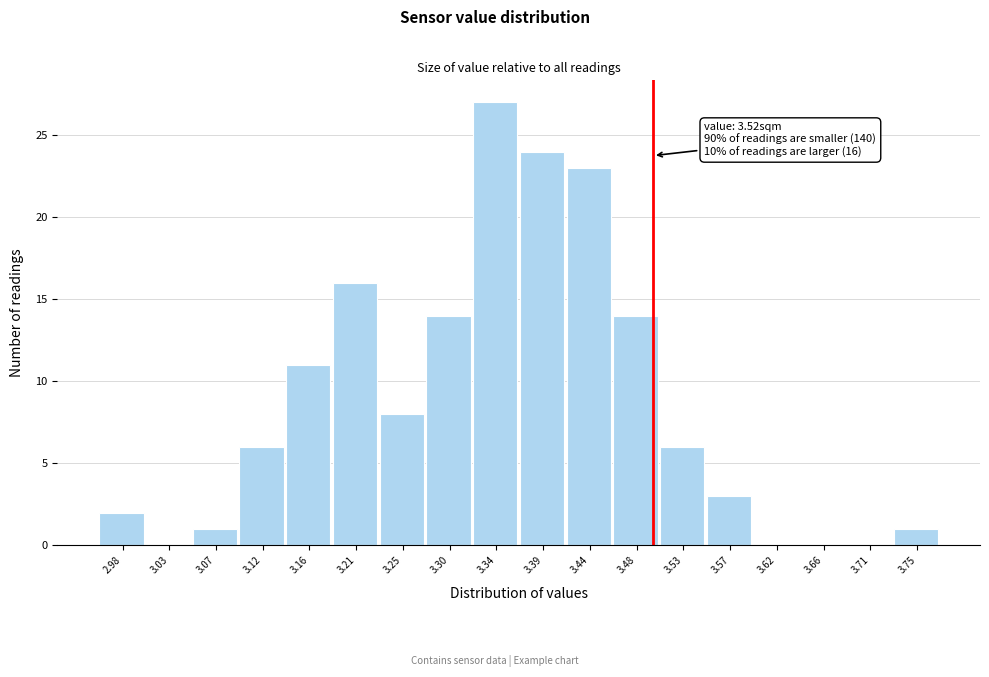

Reading left to right, extract all data points from this chart.

2.98=2	3.03=0	3.07=1	3.12=6	3.16=11	3.21=16	3.25=8	3.30=14	3.34=27	3.39=24	3.44=23	3.48=14	3.53=6	3.57=3	3.62=0	3.66=0	3.71=0	3.75=1